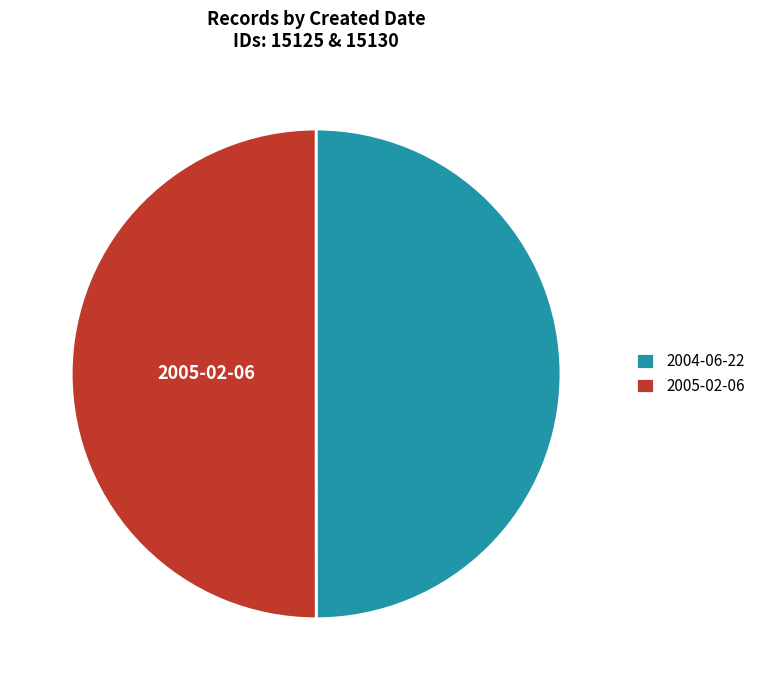

Is the sum of 2005-02-06 and 2004-06-22 greater than half?

Yes